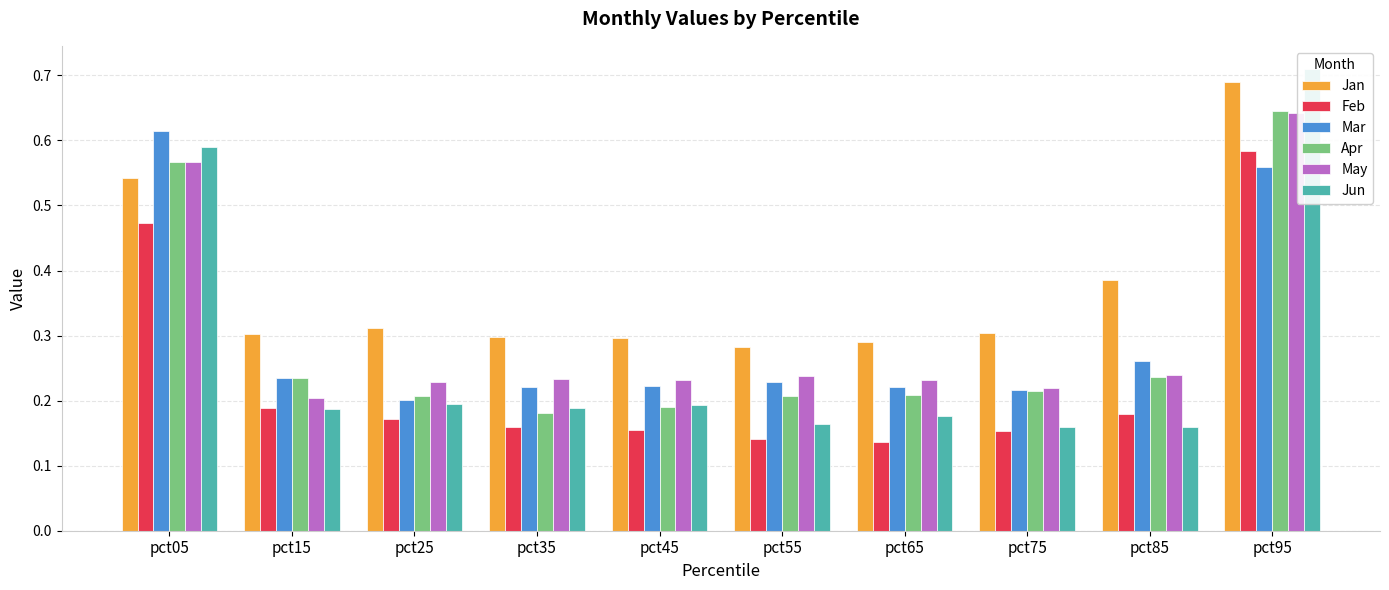

Which series has the largest total across all categories?

Jan